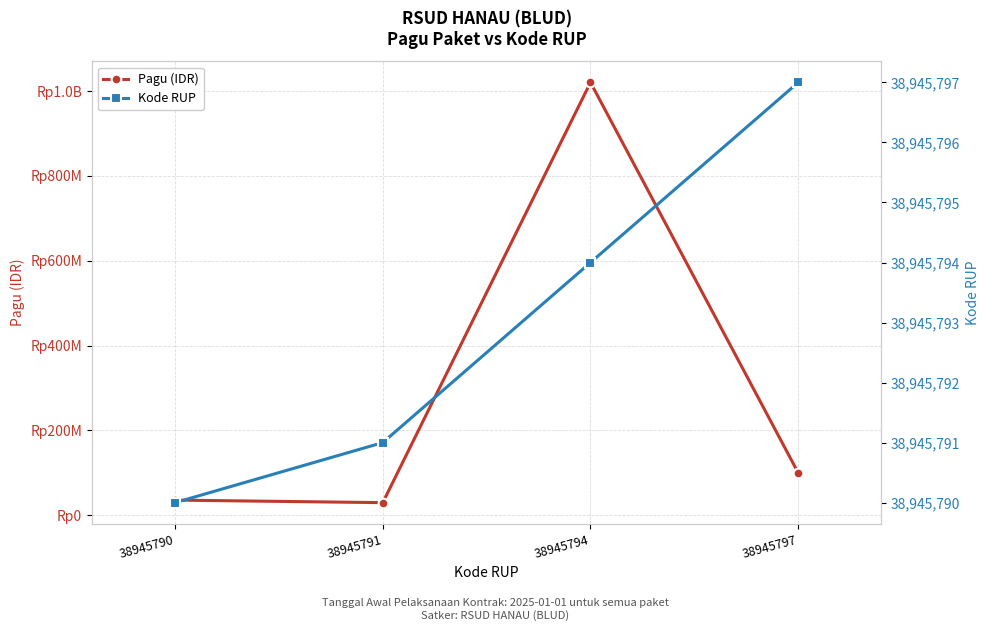

Which has a higher value, 38945797 or 38945790?

38945797